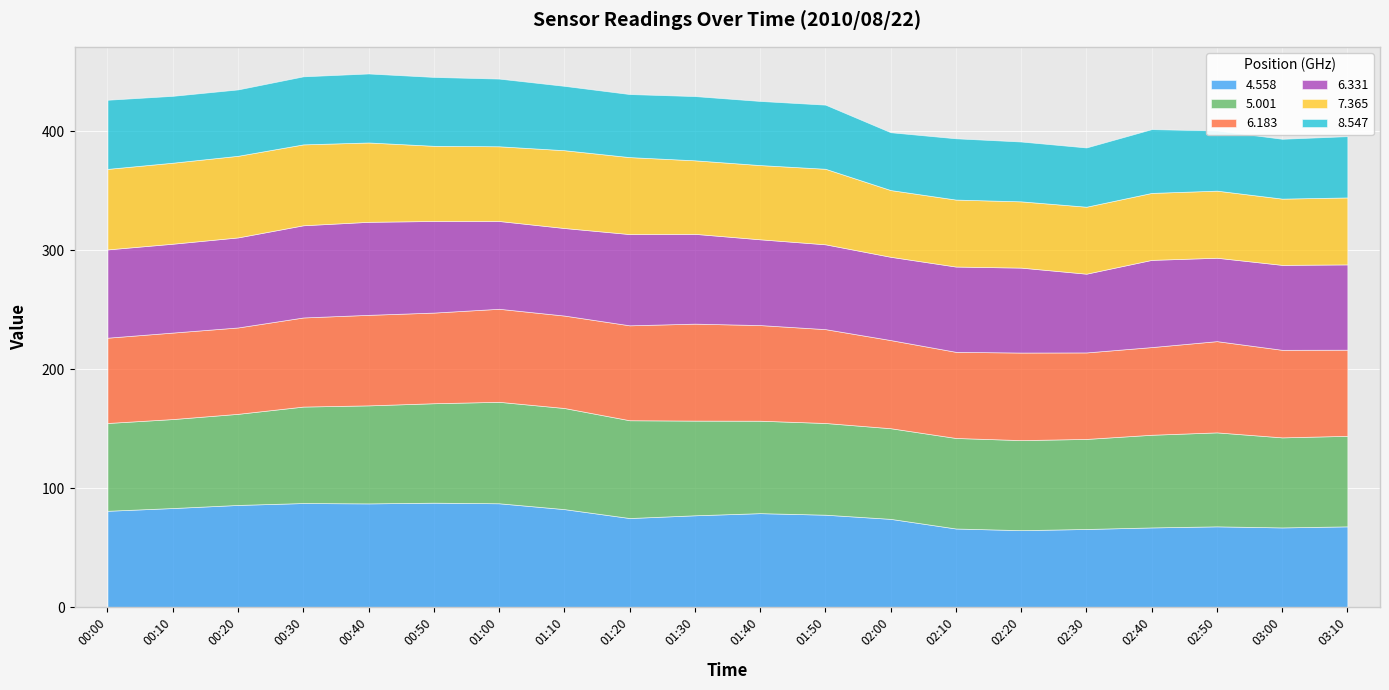

Reading left to right, list all the values displayed in this chart.

4.558: 80.9	83.2	85.8	87.4	87.1	87.7	87.2	82.3	74.8	77.1	78.9	77.6	74.1	66.0	64.6	65.6	66.9	67.8	66.9	67.8
5.001: 73.8	74.8	76.6	81.1	82.4	83.6	85.3	85.0	82.2	79.6	77.7	77.1	76.2	76.1	75.7	75.7	77.9	79.0	75.7	76.1
6.183: 71.7	72.7	72.6	74.9	76.1	76.2	78.2	77.7	79.8	81.5	80.4	78.9	74.1	72.4	73.6	72.7	73.7	76.7	73.6	72.4
6.331: 74.2	74.7	75.7	77.5	78.2	77.0	73.8	73.6	76.7	75.5	72.1	71.3	70.0	71.7	71.4	66.2	73.3	70.1	71.4	71.7
7.365: 67.7	68.1	68.6	68.0	66.7	63.2	62.8	65.4	64.7	61.8	62.4	63.5	56.1	56.3	55.7	56.3	56.3	56.4	55.7	56.3
8.547: 58.1	56.2	55.8	57.2	58.0	57.9	56.9	54.1	53.0	54.0	53.9	53.9	48.6	51.5	50.3	49.8	53.6	50.6	50.3	51.5